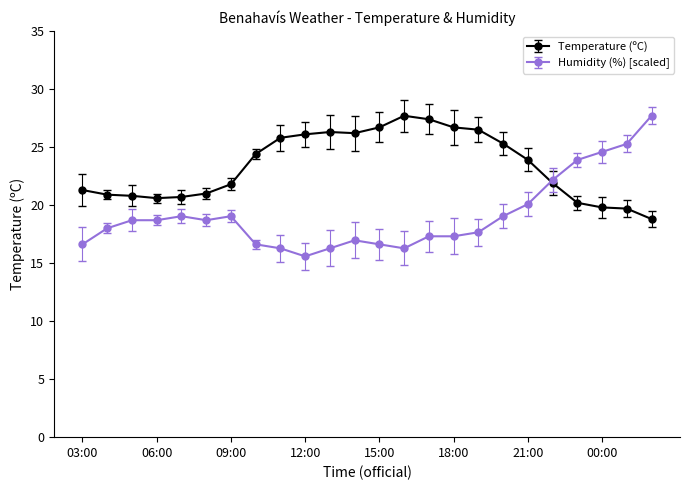

How many lines are shown in the chart?

2